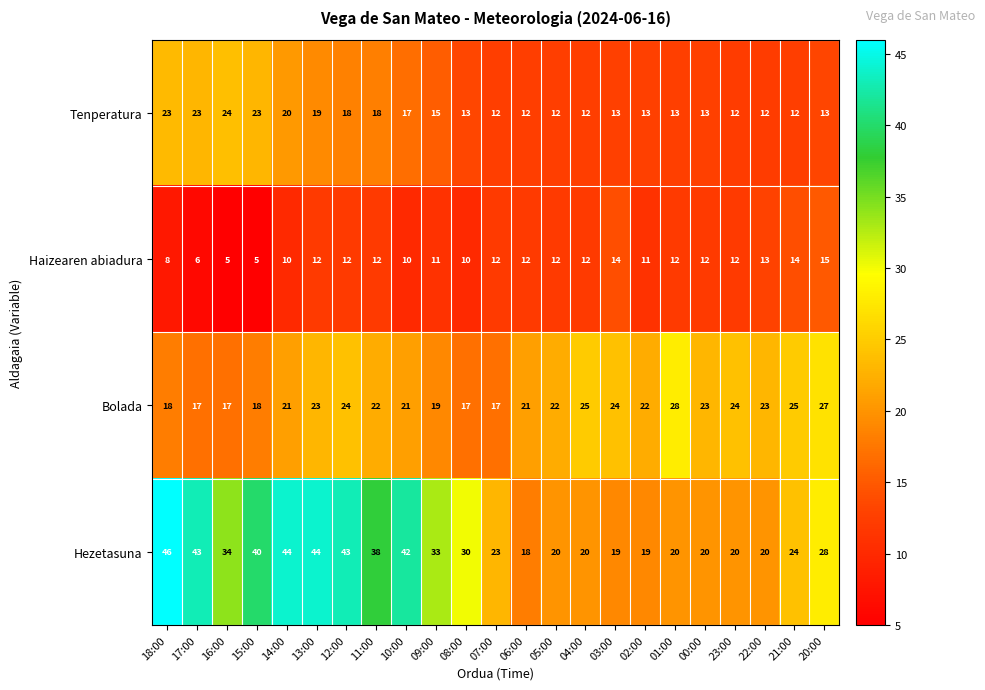

What is the difference between the second highest and second lowest values in the Hezetasuna series?

25